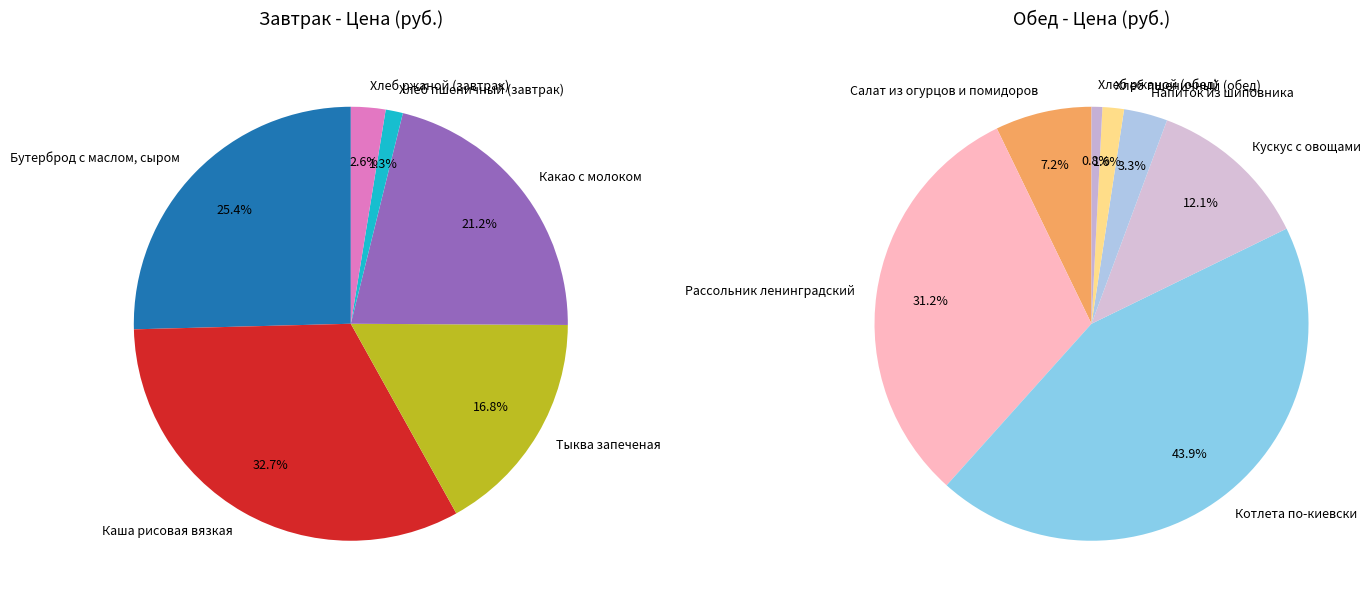

How many slices are in this pie chart?

13